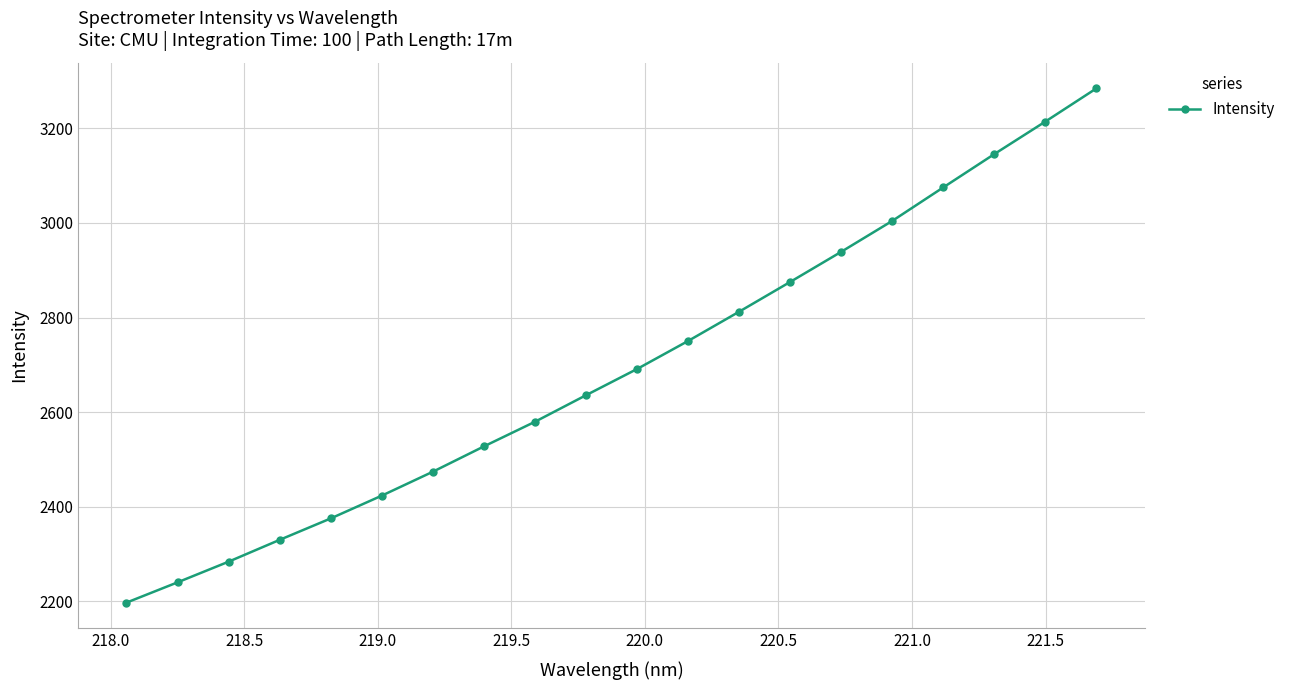

What is the value of the 19th point from the left?

3214.4